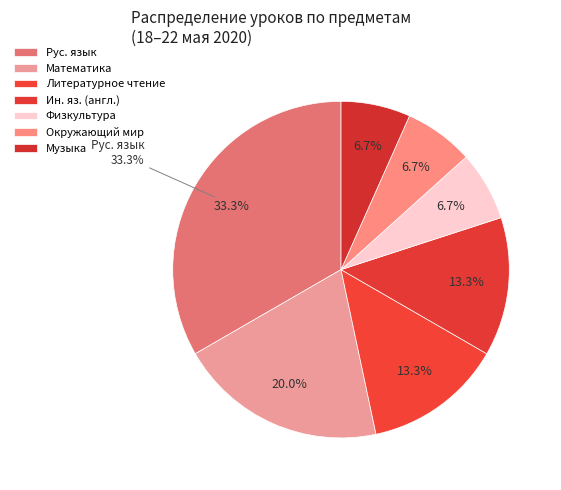

Does any single category account for the majority?

No